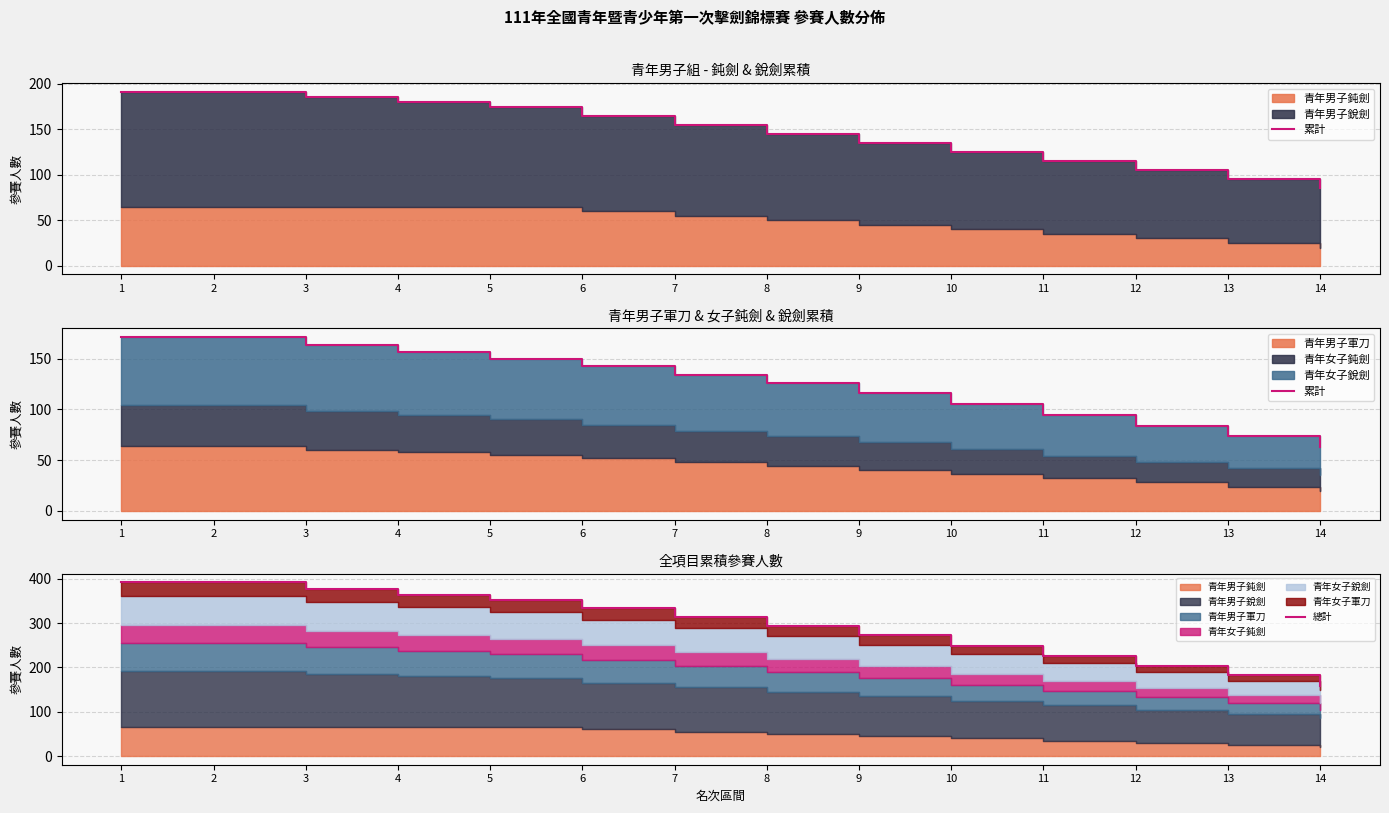

The 總計 series shows 111 at 4. True or false?

False